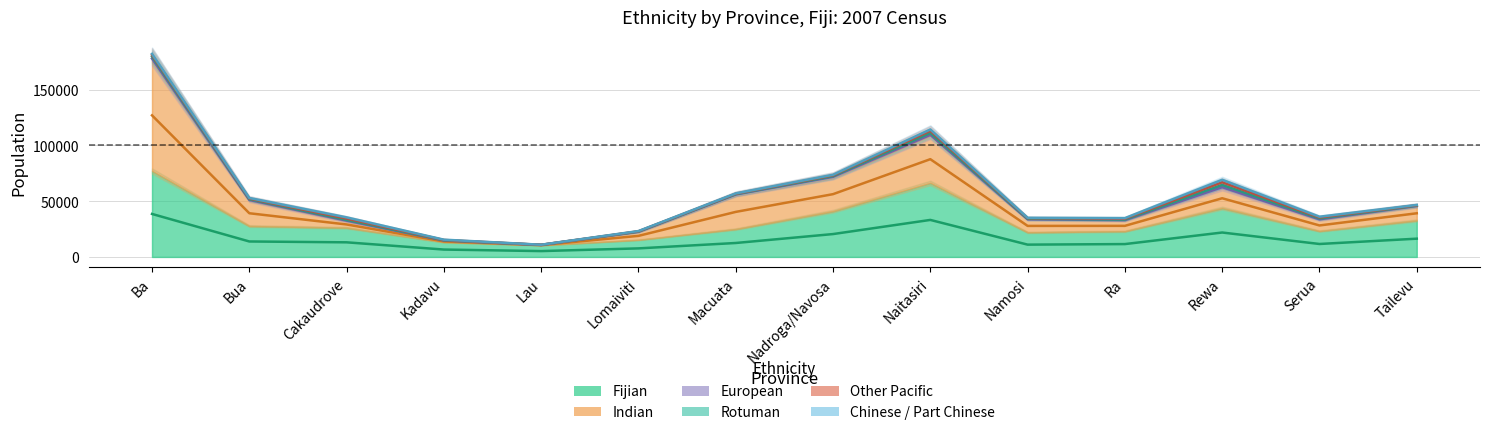

Where is Rotuman nearest to the value 95222?

Naitasiri